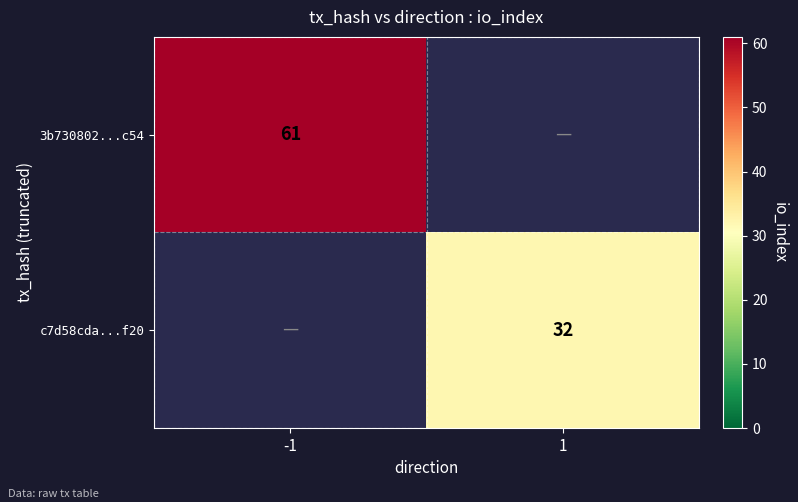

The 3b730802...c54 series shows 61 at -1. True or false?

True